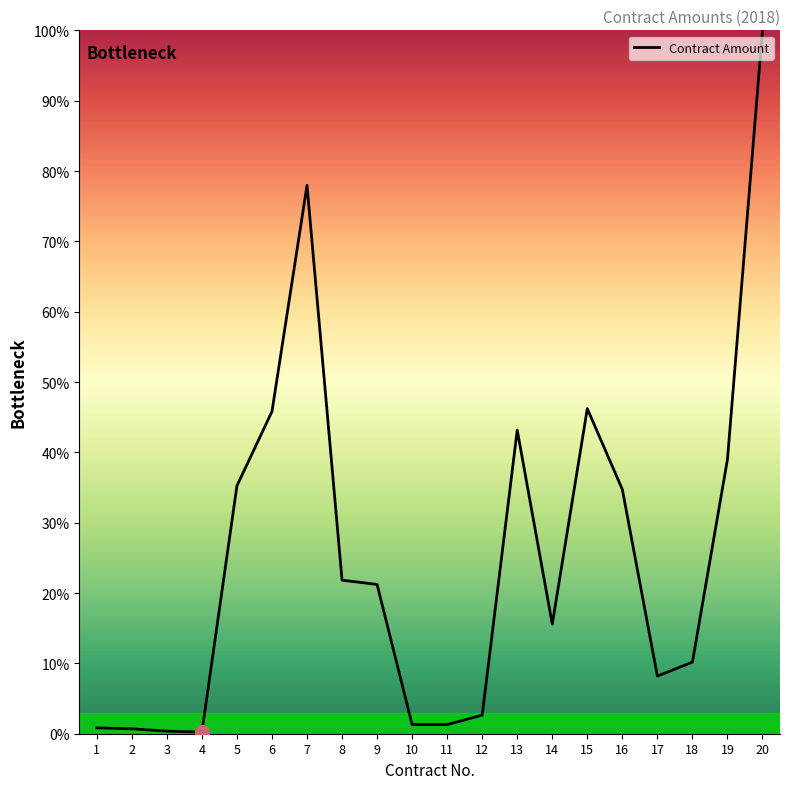

The chart shows a value of 34.7 at 16. True or false?

True